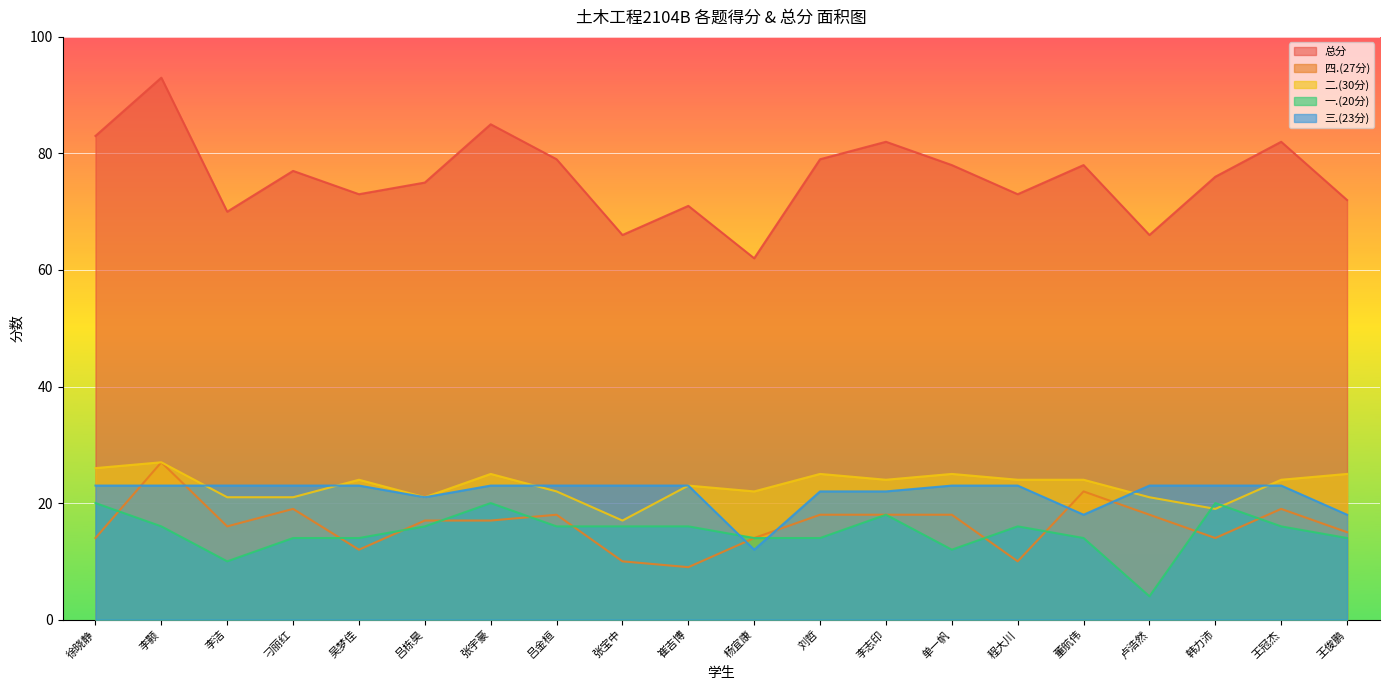

What is the maximum value shown in the chart?

93